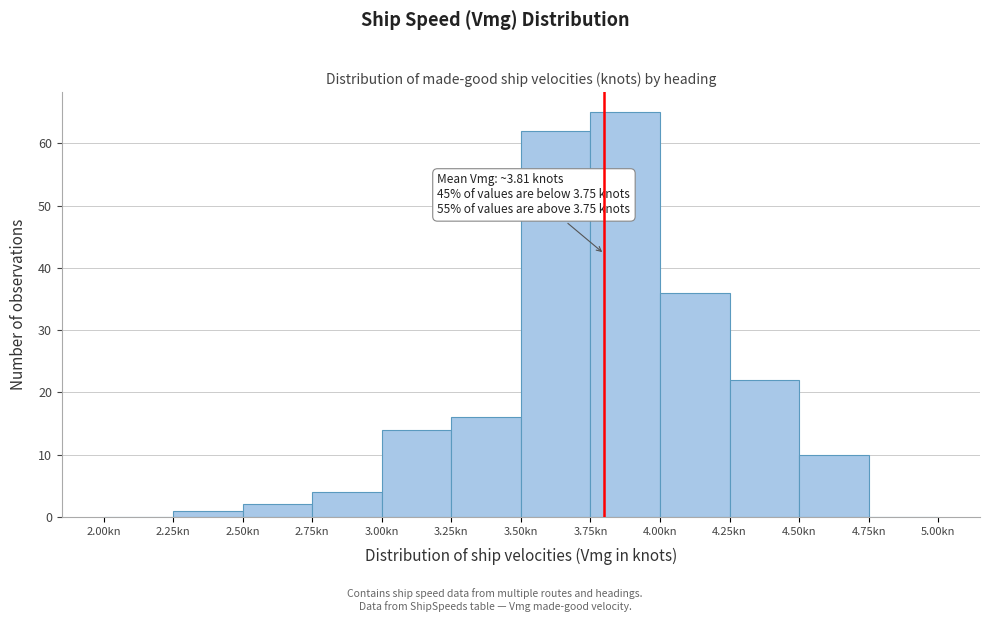

Over which range of the x-axis is the bar tallest?

3.75 to 4.00